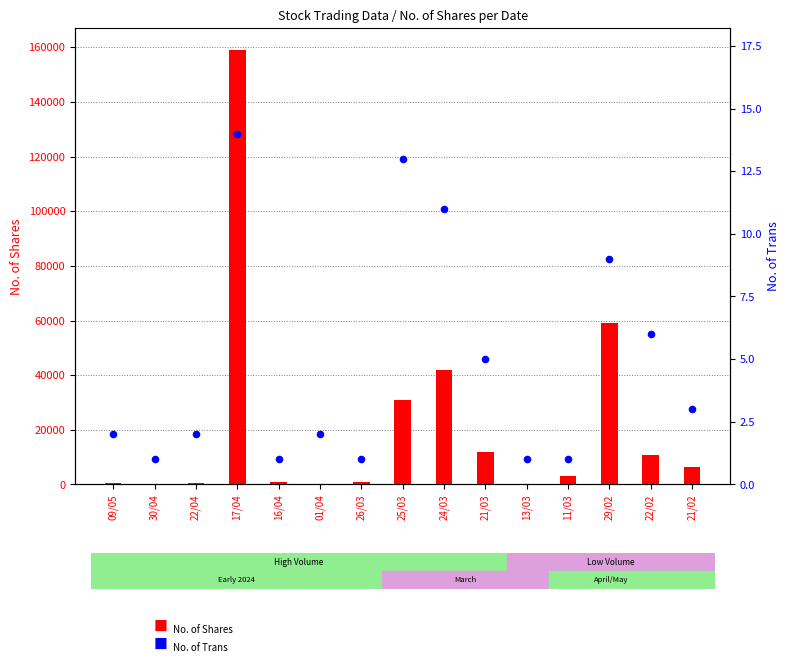

Which series has the largest Y range (max minus min)?

No. of Shares